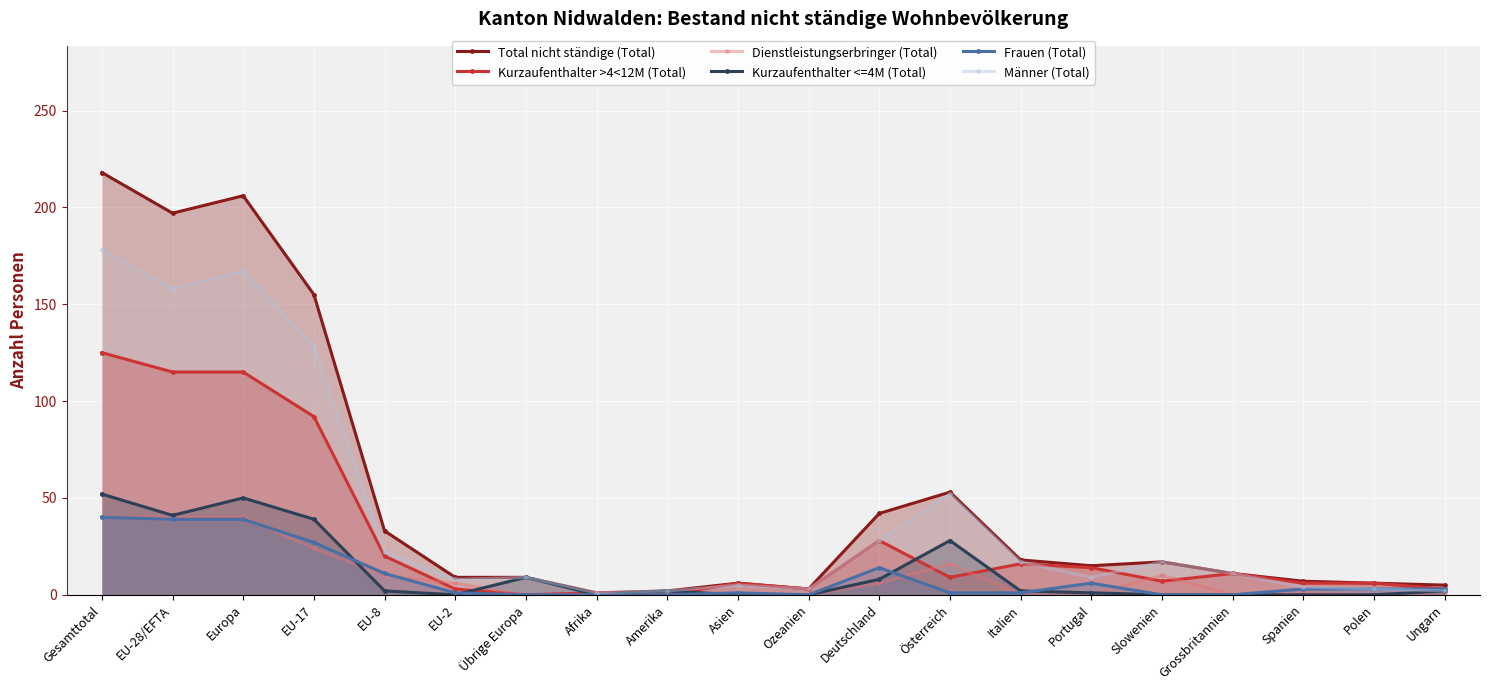

Reading left to right, what are all the values shown in this chart?

Total nicht ständige (Total): 218	197	206	155	33	9	9	1	2	6	3	42	53	18	15	17	11	7	6	5
Kurzaufenthalter >4<12M (Total): 125	115	115	92	20	3	0	1	0	6	3	28	9	16	14	7	11	6	6	3
Dienstleistungserbringer (Total): 40	40	40	24	10	6	0	0	0	0	0	6	16	0	0	10	0	1	0	0
Kurzaufenthalter <=4M (Total): 52	41	50	39	2	0	9	0	2	0	0	8	28	2	1	0	0	0	0	2
Frauen (Total): 40	39	39	27	11	1	0	0	0	1	0	14	1	1	6	0	0	3	3	3
Männer (Total): 178	158	167	128	22	8	9	1	2	5	3	28	52	17	9	17	11	4	3	2